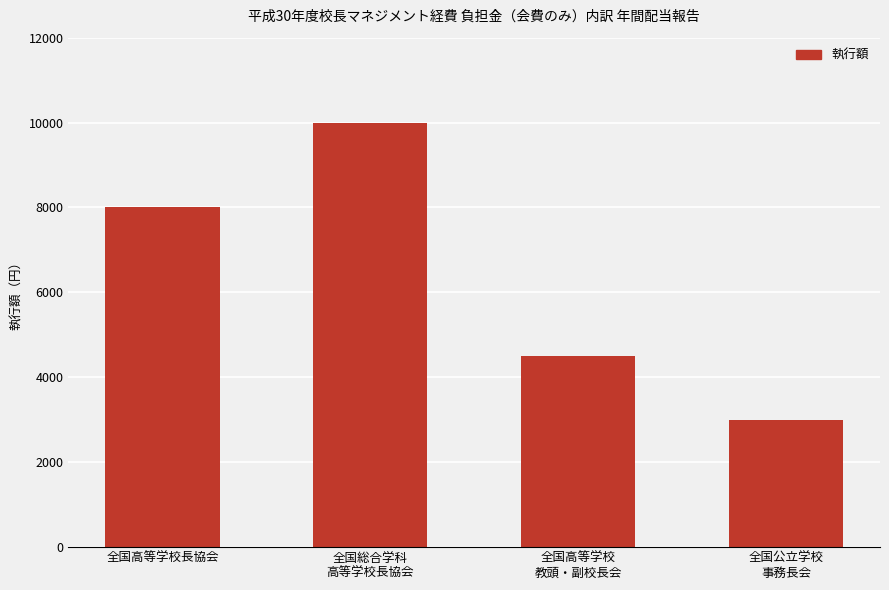

What is the minimum value shown in the chart?

3000